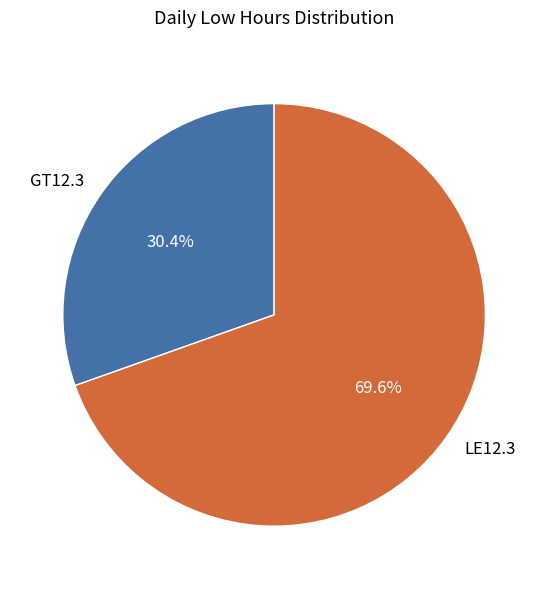

Is there a majority slice in this chart?

Yes